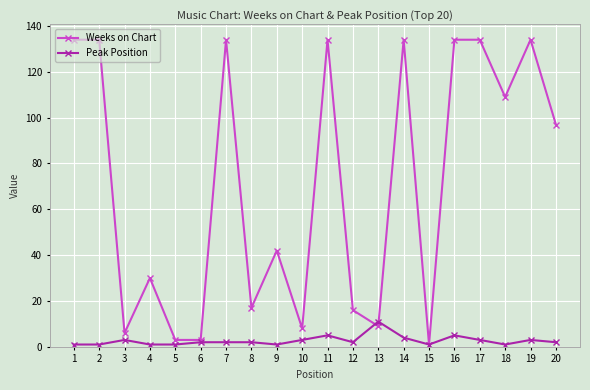

Which series has the widest spread of values?

Weeks on Chart